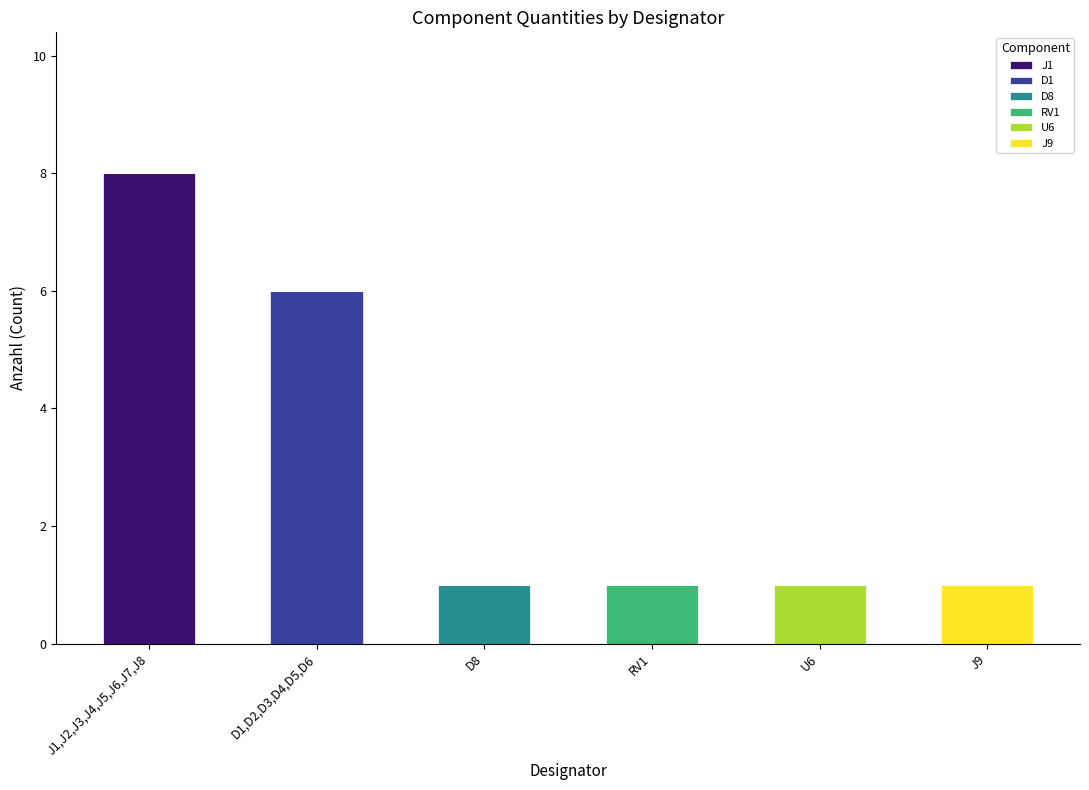

Which category has the highest value in the J1 series?

J1,J2,J3,J4,J5,J6,J7,J8